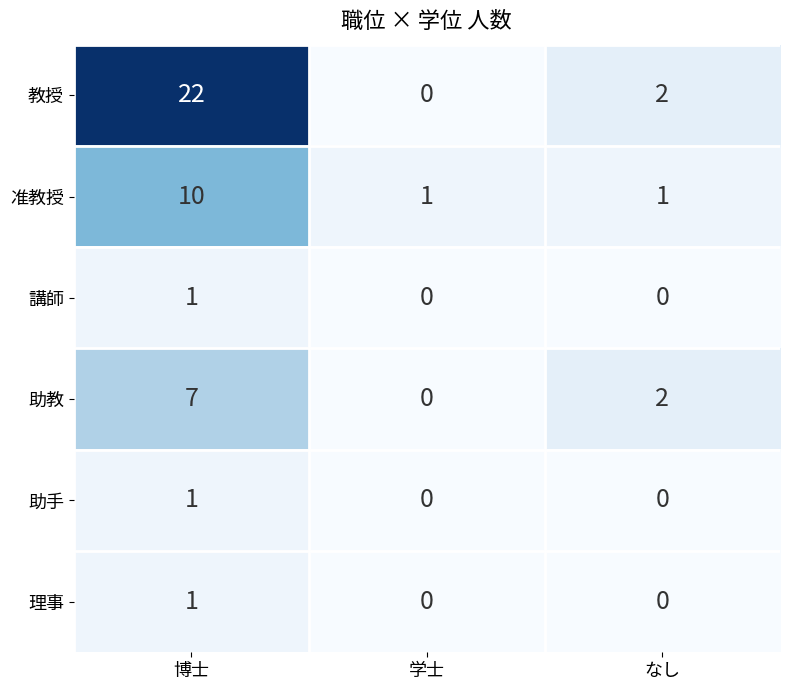

Reading right to left, what are all the values shown in this chart?

教授: 2	0	22
准教授: 1	1	10
講師: 0	0	1
助教: 2	0	7
助手: 0	0	1
理事: 0	0	1